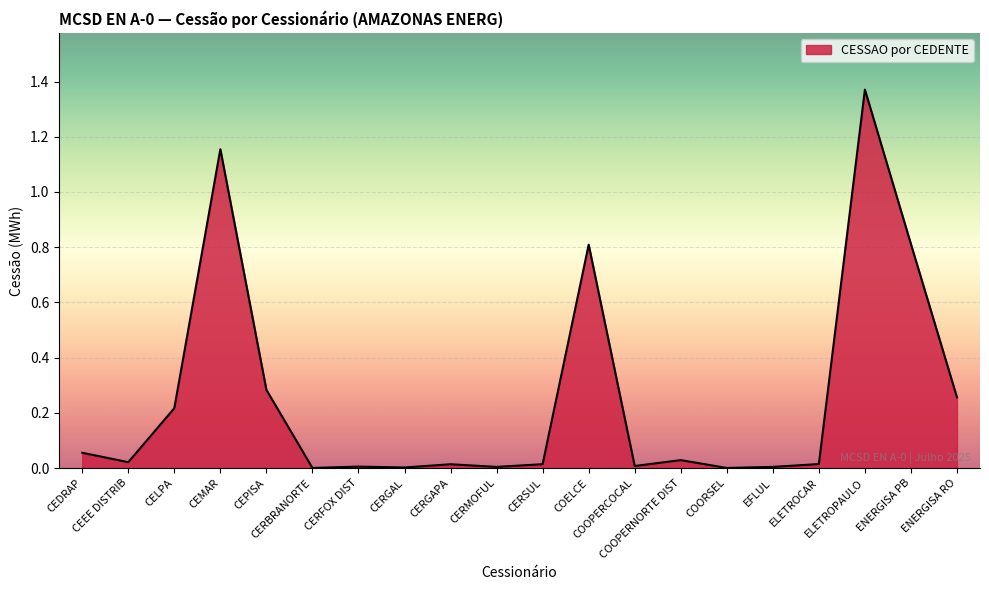

True or false: the data shows 0.0 at COORSEL.

True